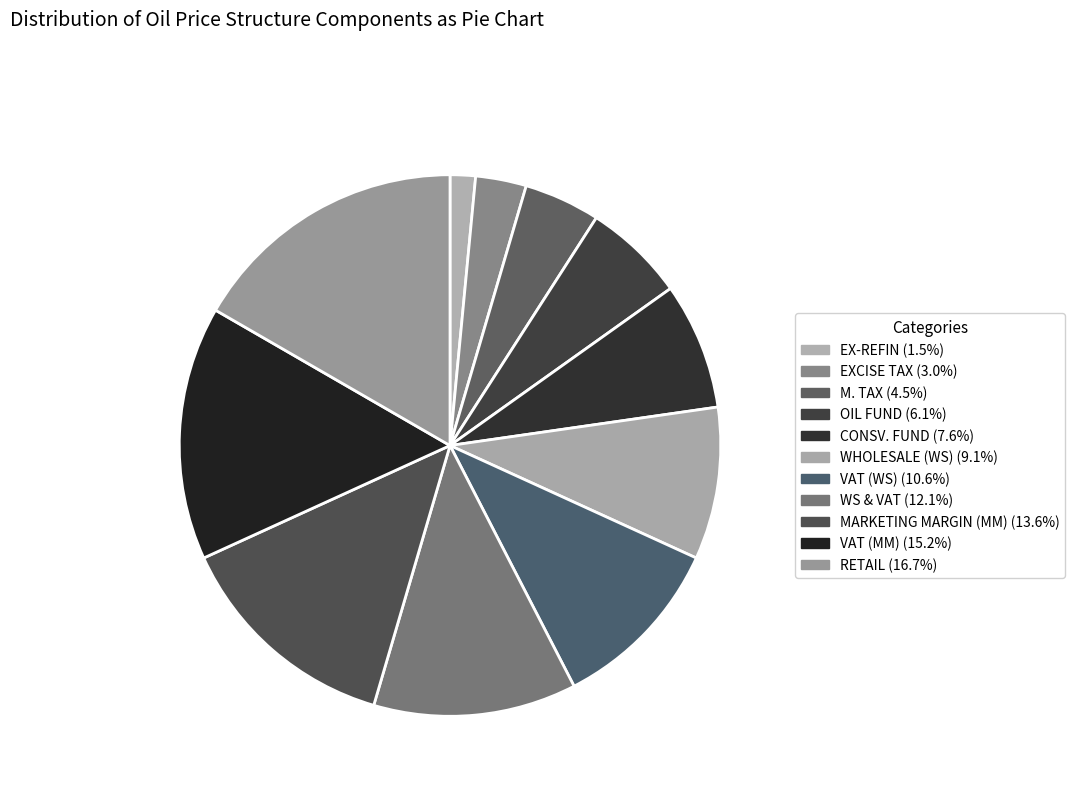

How many slices are in this pie chart?

11